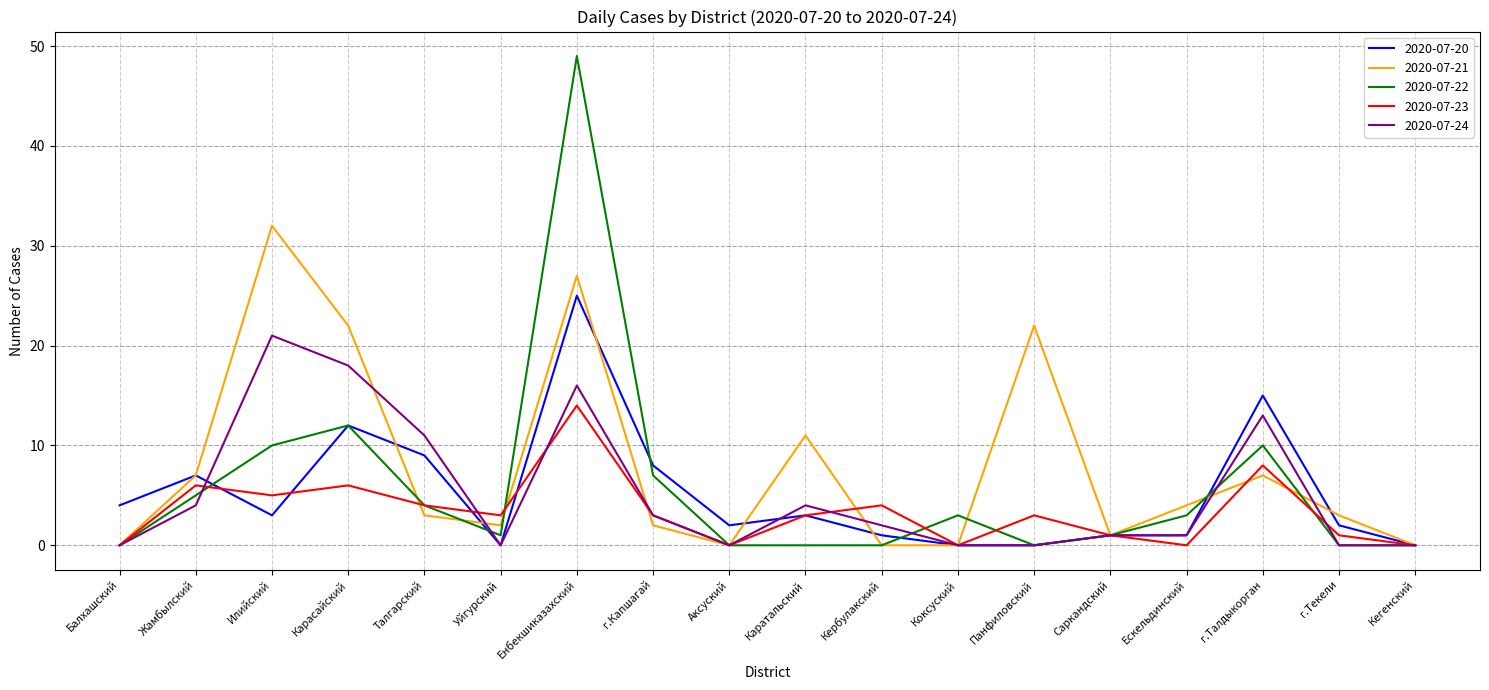

How many lines are shown in the chart?

5